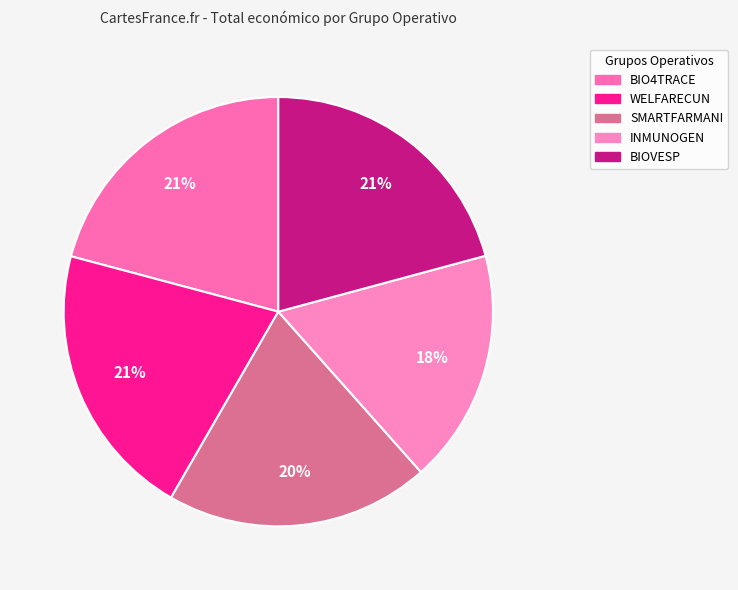

How many segments does this pie chart have?

5